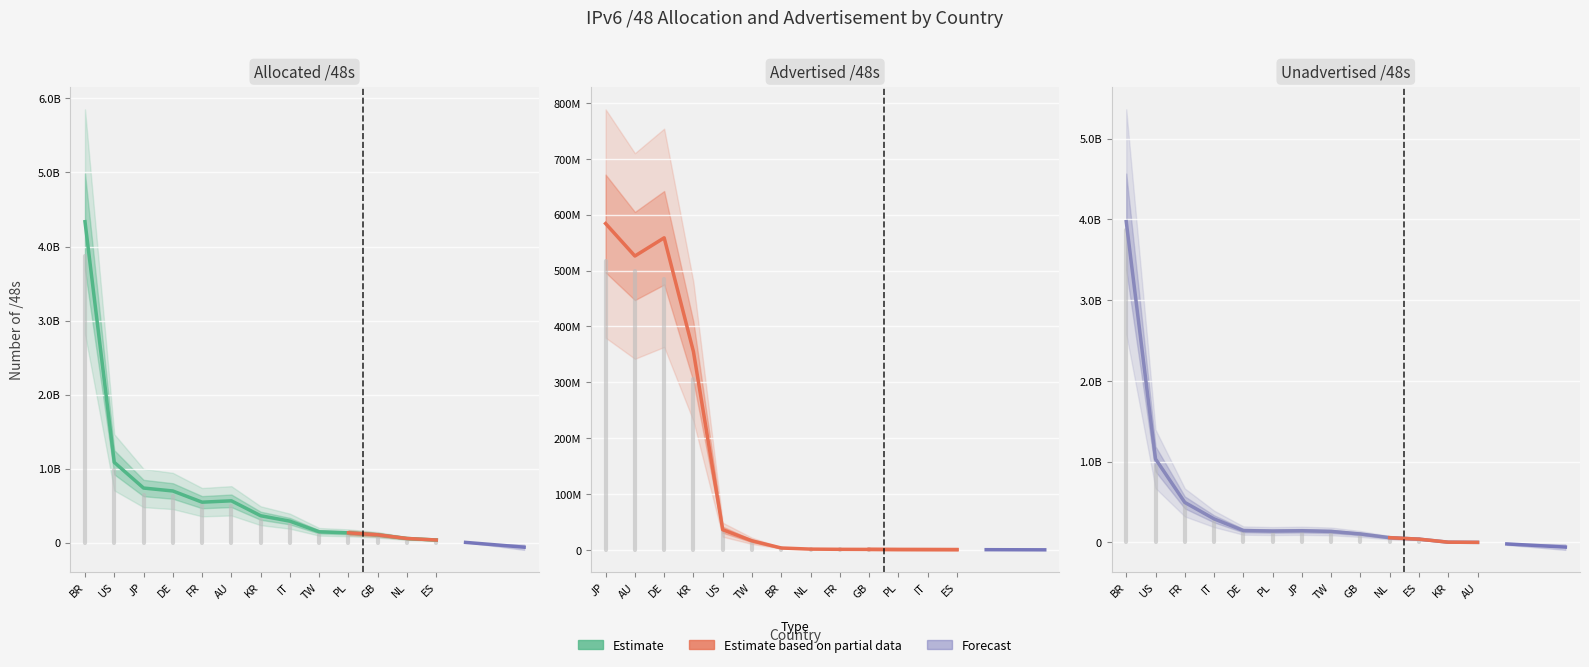

Is this an area chart (filled region under the line)?

No